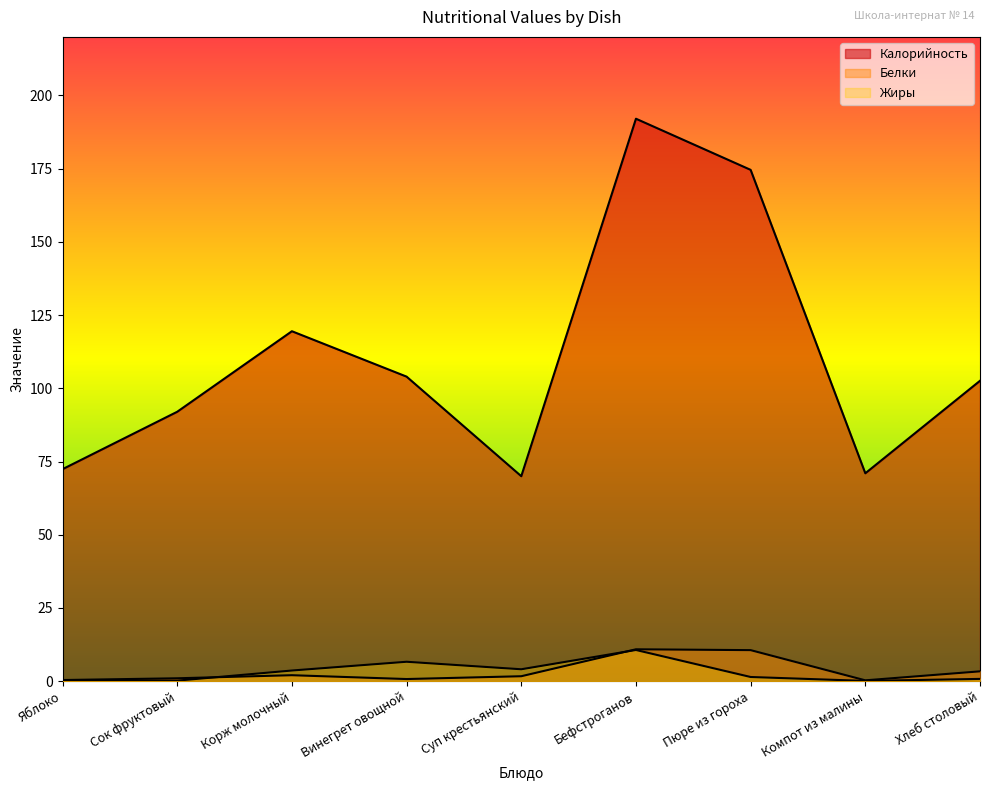

What value does the Калорийность series have at Пюре из гороха?

174.6